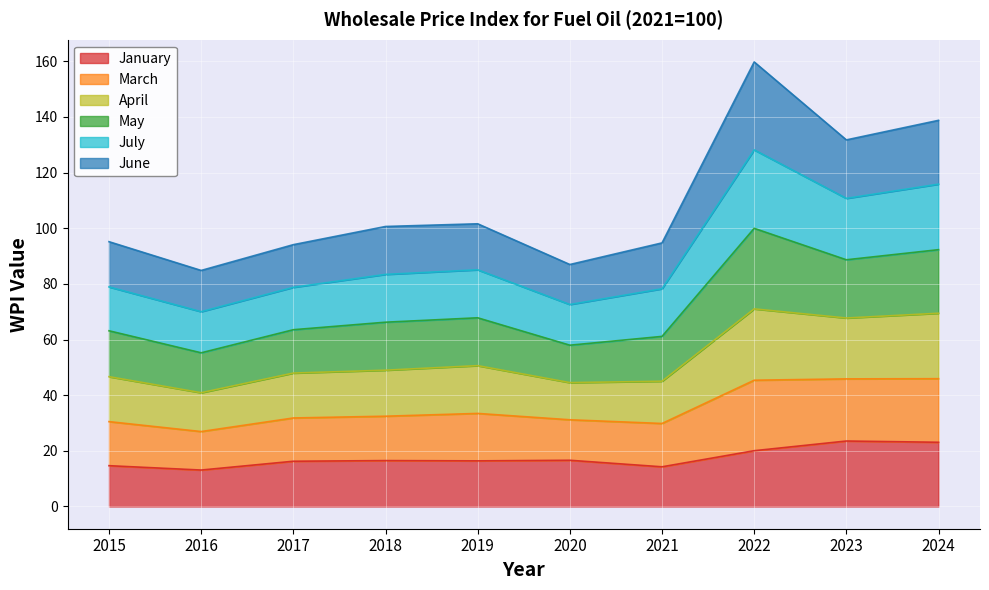

How many lines are shown in the chart?

6